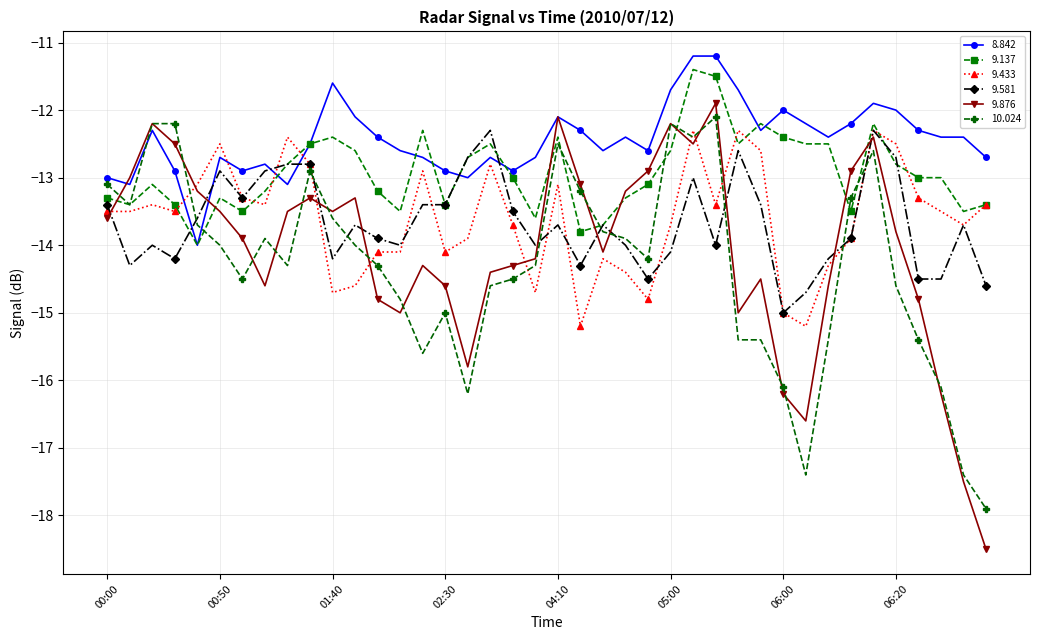

After their last crossing, which series has the higher values: 9.876 or 9.137?

9.137